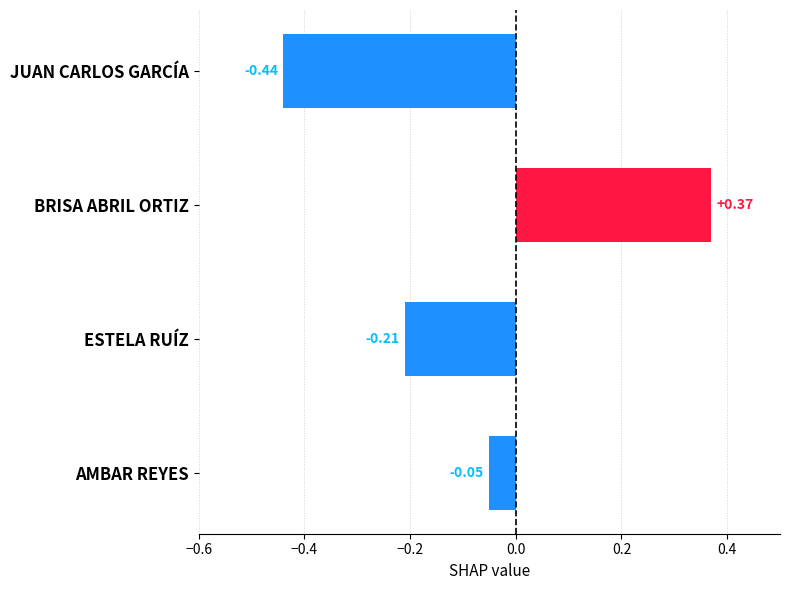

Between AMBAR REYES and ESTELA RUÍZ, which is larger?

AMBAR REYES